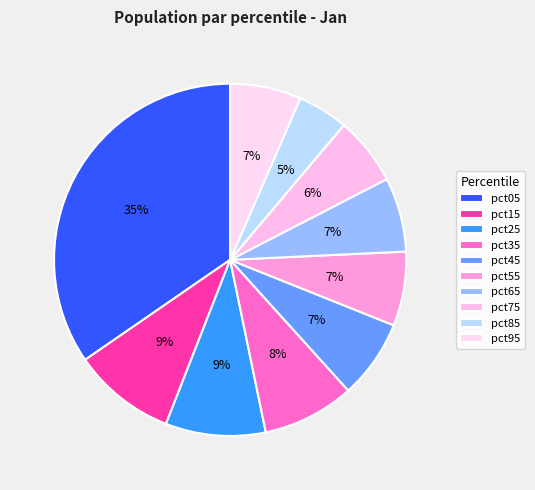

To the nearest percent, what portion does pct15 represent?

9%